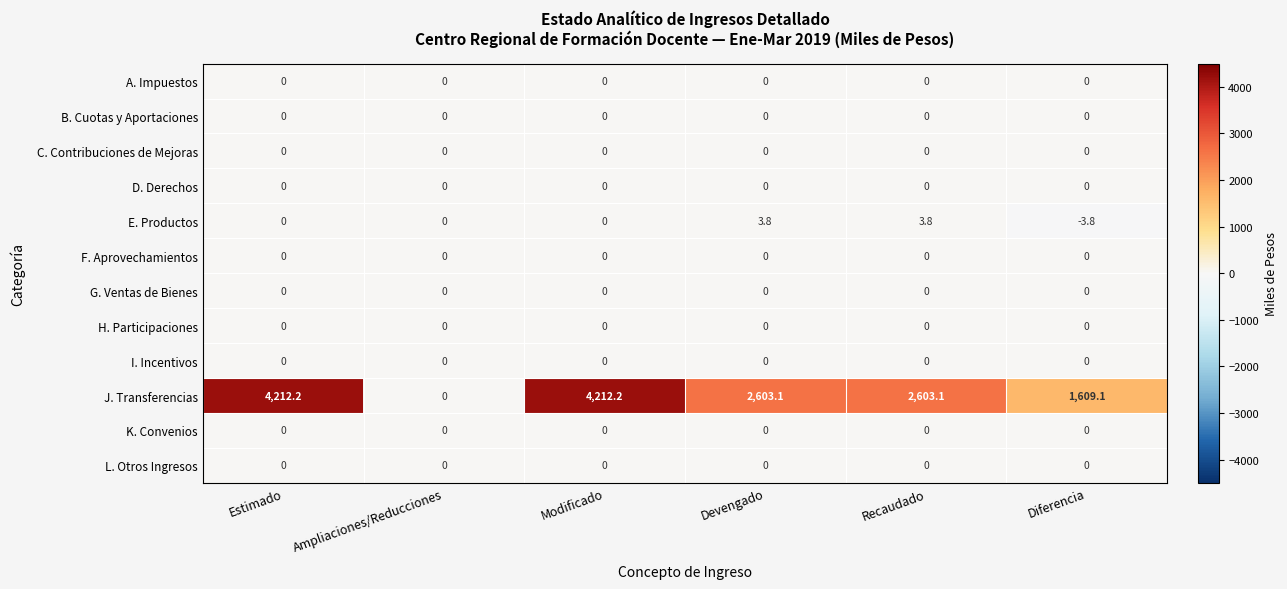

Which series has the largest range (max minus min)?

J. Transferencias